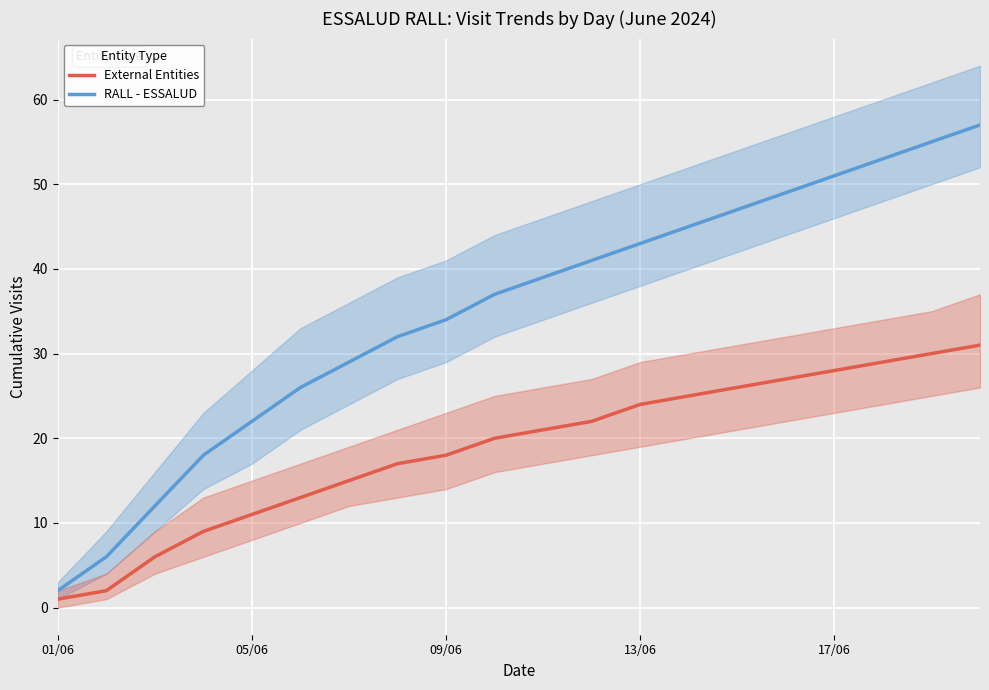

What is the difference between the maximum and minimum values in the RALL - ESSALUD series?

55